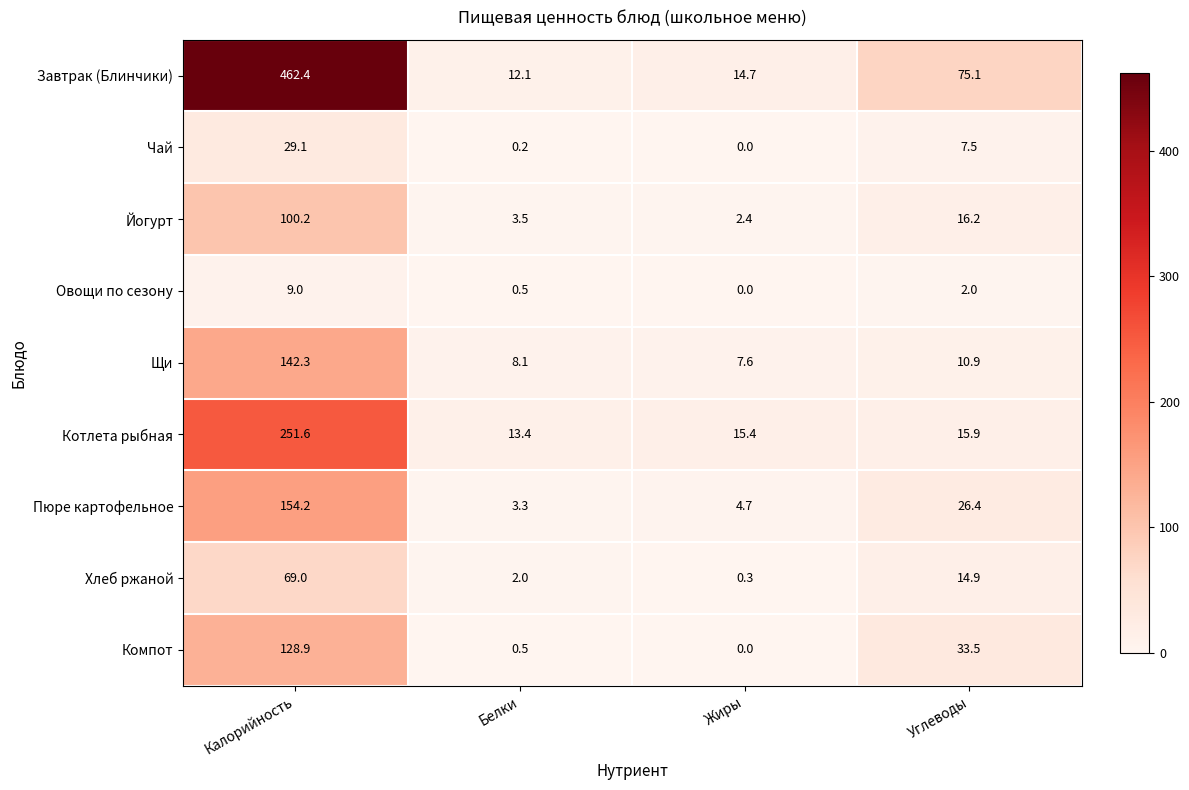

The value of Завтрак (Блинчики) at Калорийность is 153.9. True or false?

False